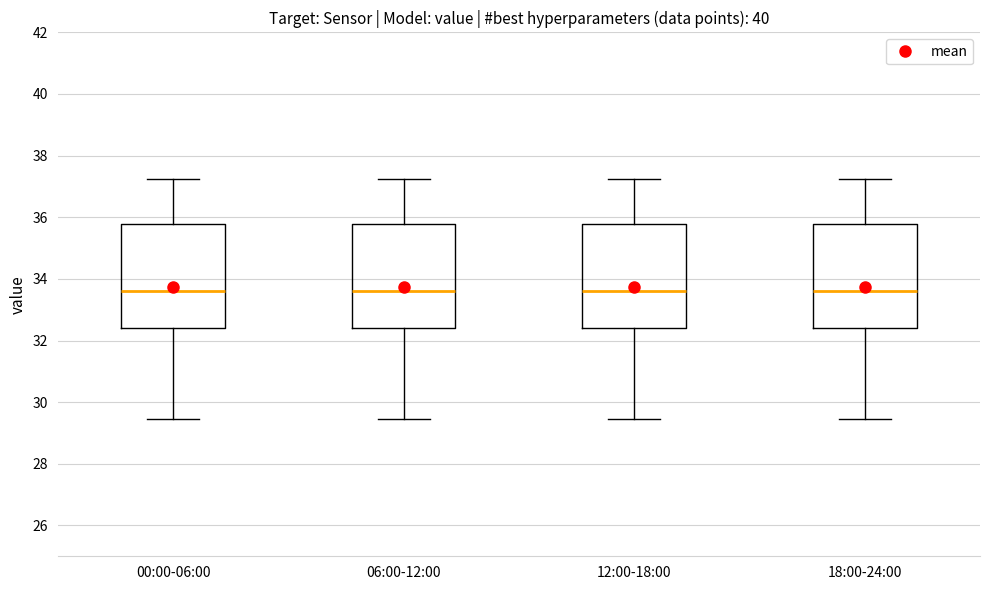

Reading left to right, read every box against the y-axis: the position of its median line, the range the box covers, and the ends of its whiskers. The values are not printed on the chart, so give them approximately, as read against the axis.

00:00-06:00: median 33.6, box 32.4 to 35.8, whiskers 29.4 to 37.2
06:00-12:00: median 33.6, box 32.4 to 35.8, whiskers 29.4 to 37.2
12:00-18:00: median 33.6, box 32.4 to 35.8, whiskers 29.4 to 37.2
18:00-24:00: median 33.6, box 32.4 to 35.8, whiskers 29.4 to 37.2